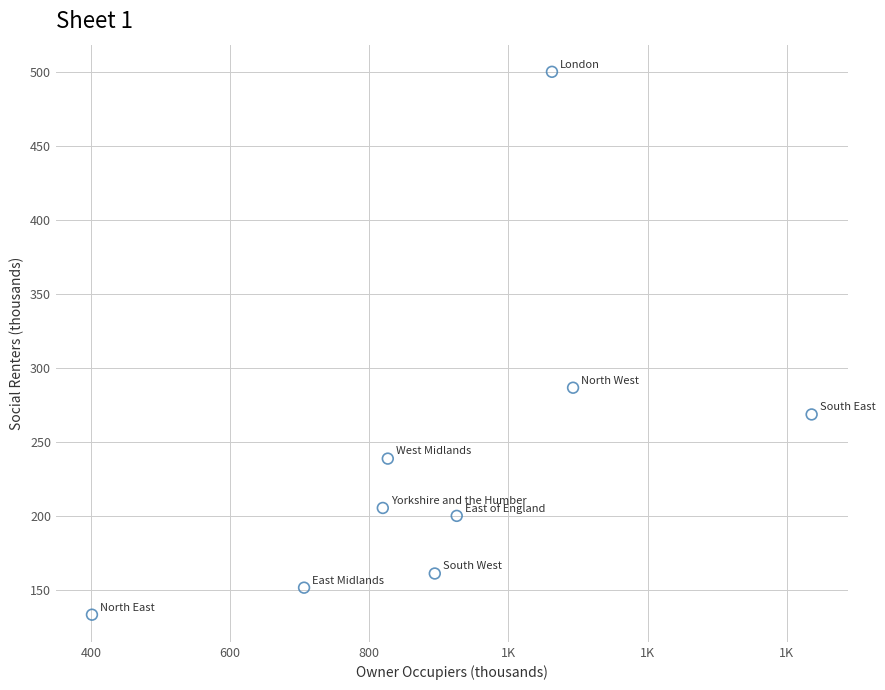

What Y value in the scatter plot is closest to 316?

286.6